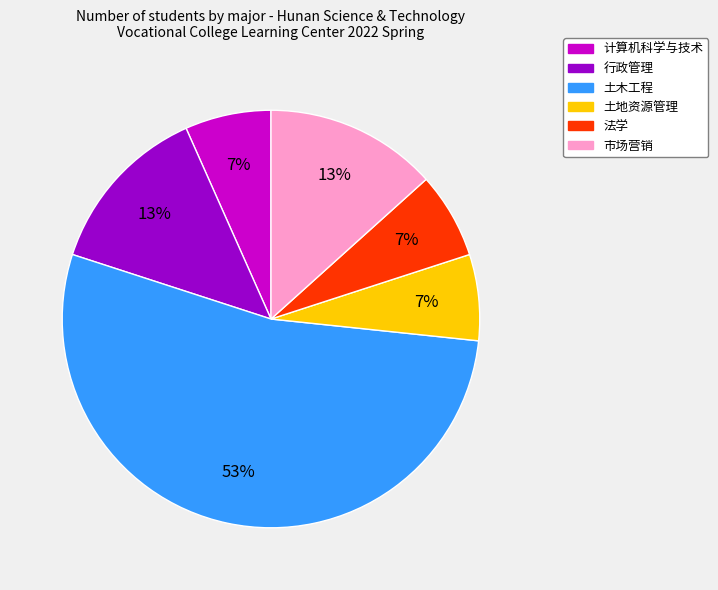

Approximately how many times larger is the value at 计算机科学与技术 compared to 土地资源管理?

1.0